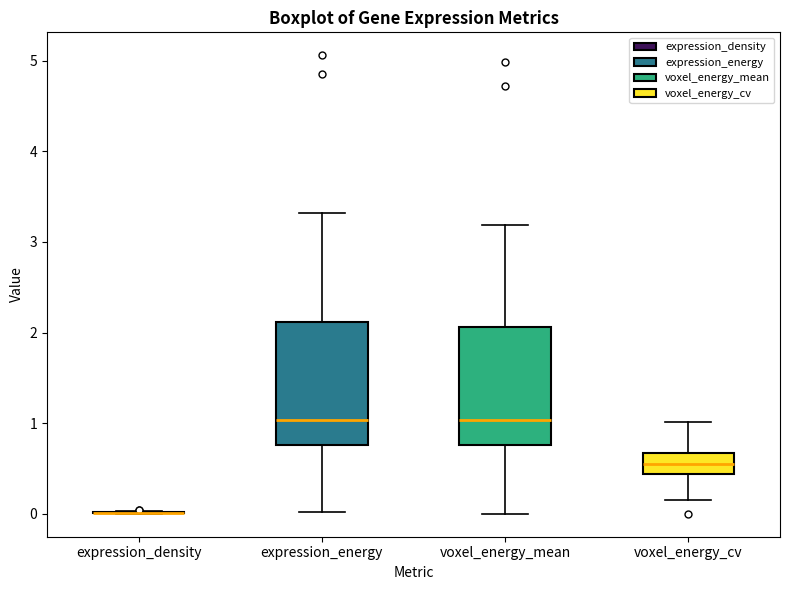

Where does the upper whisker of the box for voxel_energy_cv end on the y-axis? The values are not printed on the chart, so give them approximately, as read against the axis.

1.0